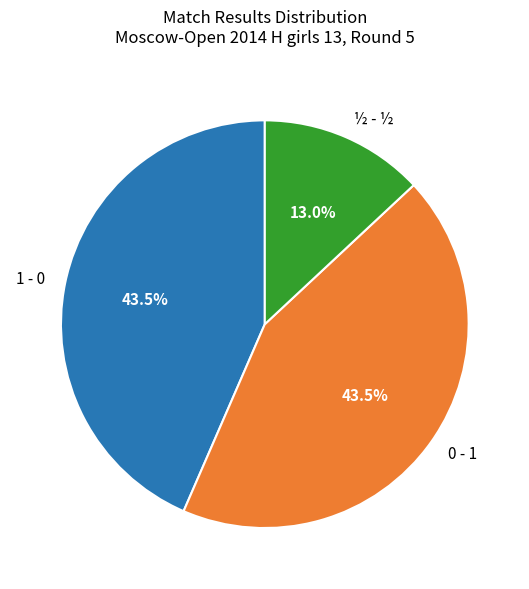

Which category has the smallest portion of the pie?

½ - ½